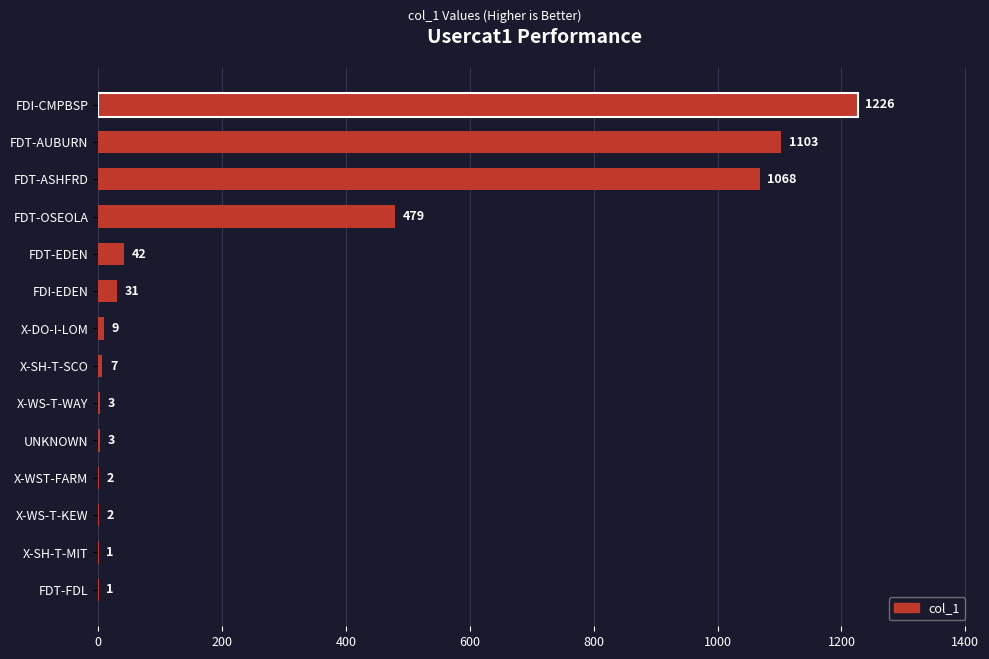

What is the average value?

284